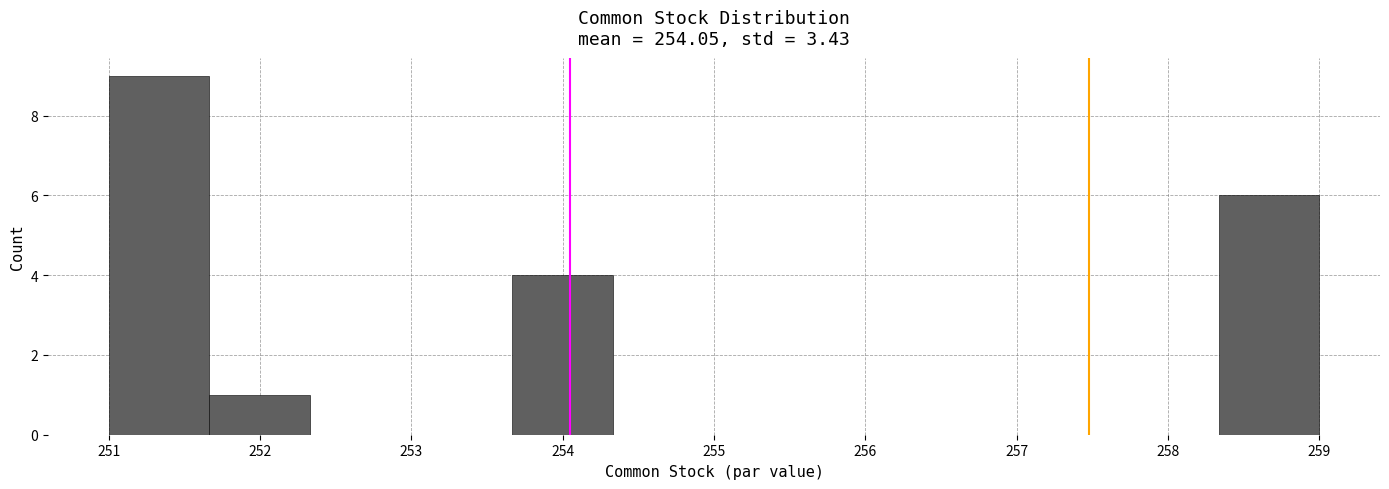

Reading left to right, list every bar in this chart as the range it spans on the x-axis followed by its height. Neither the bar edges nor the heights are printed on the chart, so give them approximately, as read against the axes.

251.0 to 251.7: 9
251.7 to 252.3: 1
252.3 to 253.0: 0
253.0 to 253.7: 0
253.7 to 254.3: 4
254.3 to 255.0: 0
255.0 to 255.7: 0
255.7 to 256.3: 0
256.3 to 257.0: 0
257.0 to 257.7: 0
257.7 to 258.3: 0
258.3 to 259.0: 6